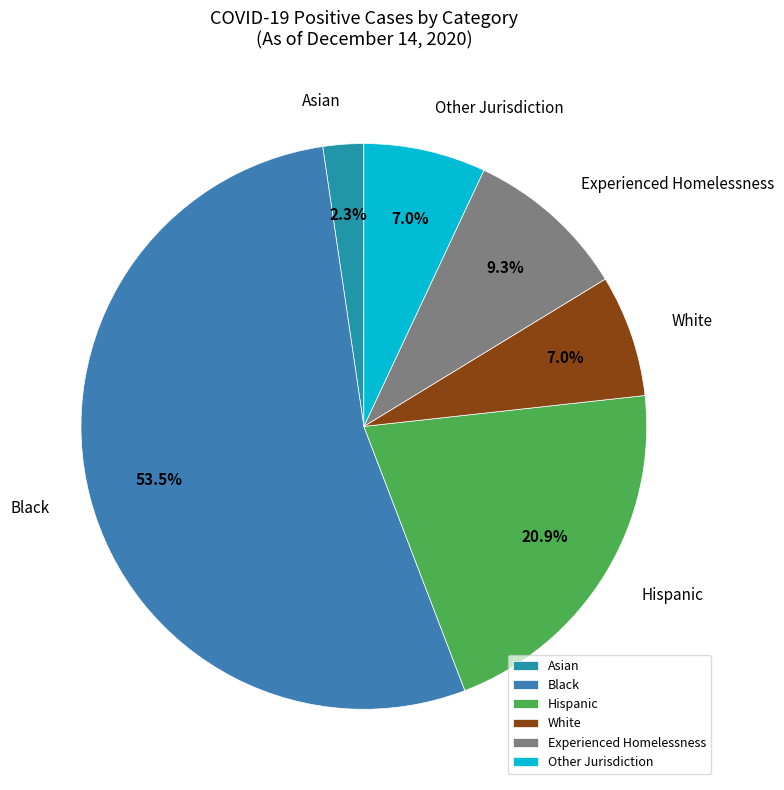

To the nearest percent, what portion does Asian represent?

2%